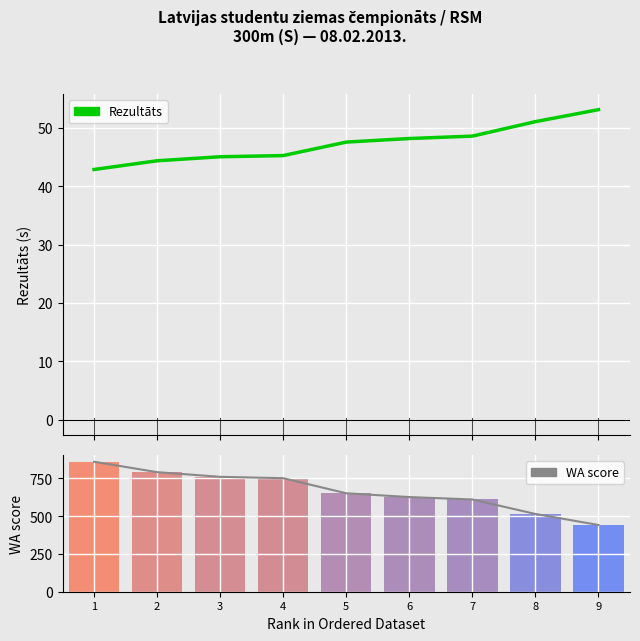

Does the chart contain any negative values?

No